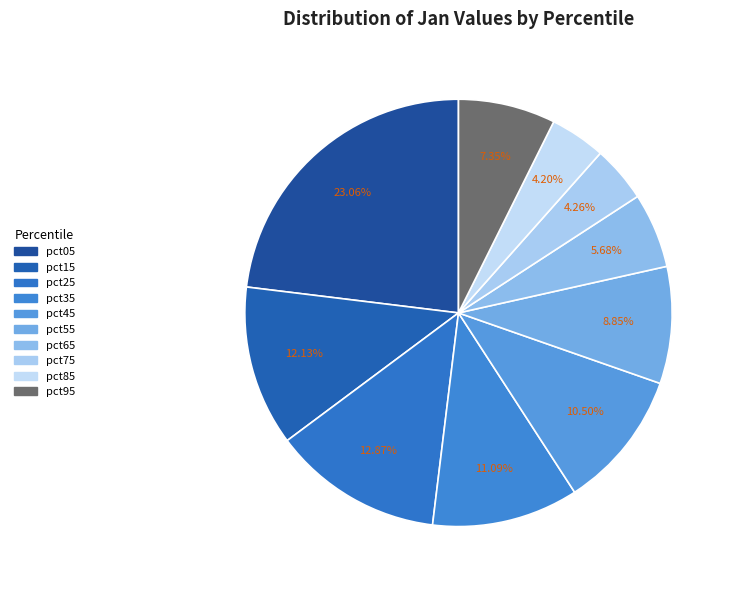

Does any single category account for the majority?

No